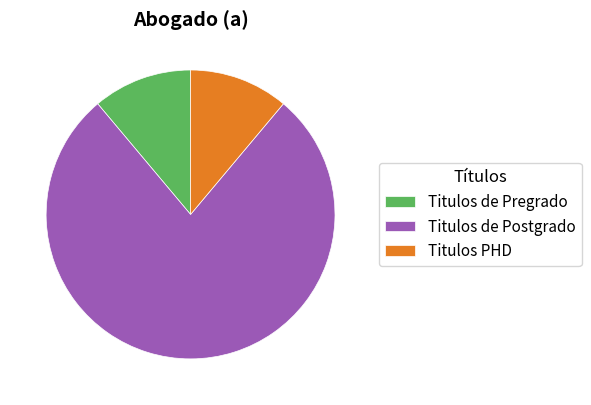

Which slice is the largest?

Titulos de Postgrado